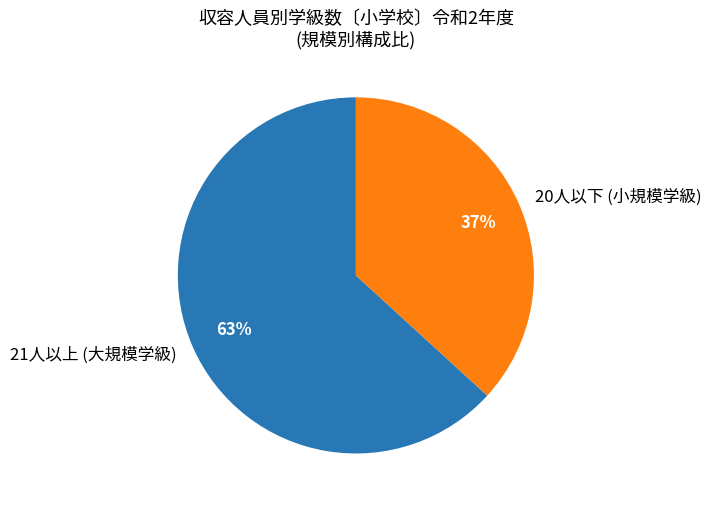

To the nearest percent, what percentage of the pie is 21人以上 (大規模学級)?

63%